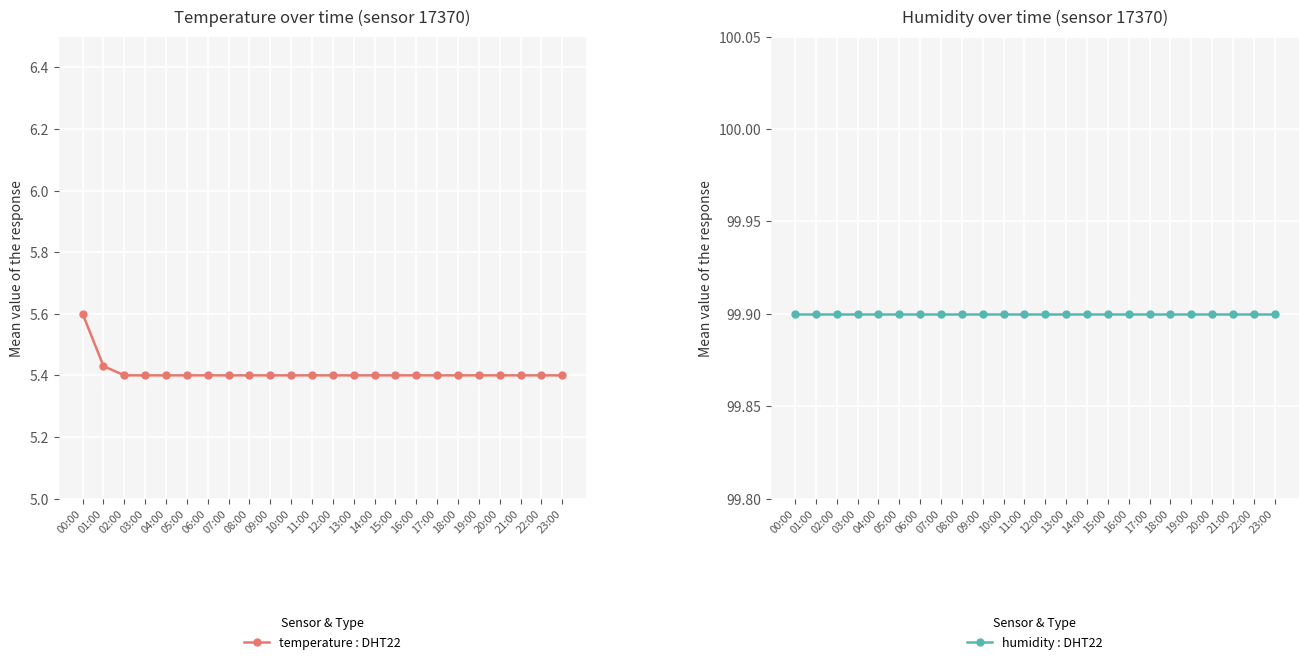

What is the value of the temperature : DHT22 point at the 20th from the left?

5.4